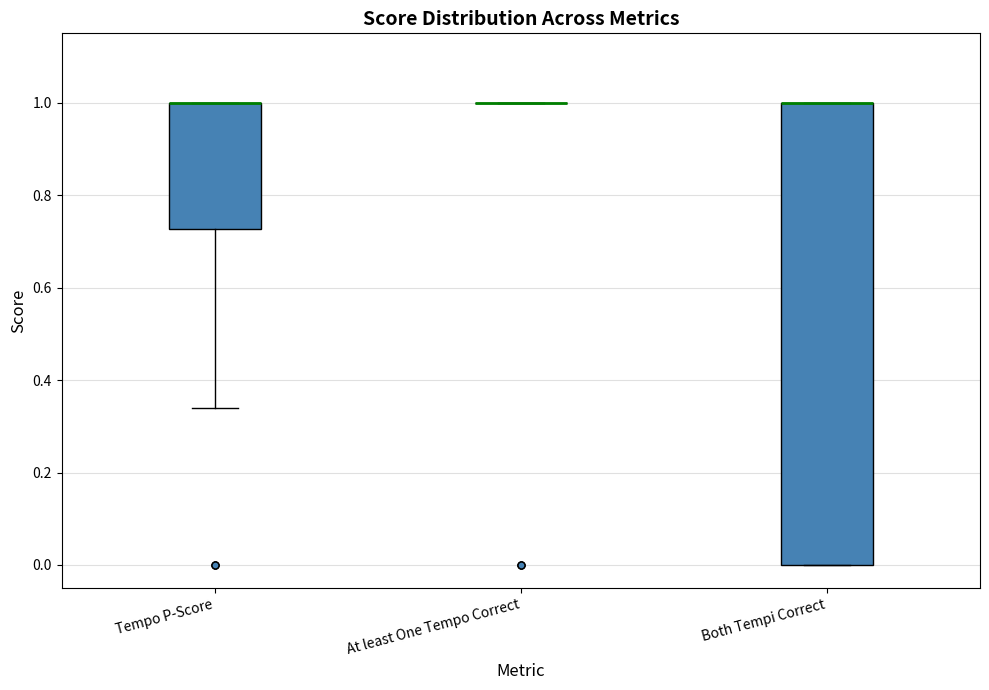

Reading left to right, read every box against the y-axis: the position of its median line, the range the box covers, and the ends of its whiskers. The values are not printed on the chart, so give them approximately, as read against the axis.

Tempo P-Score: median 1.00 (drawn on the box's upper edge), box 0.72 to 1.00, whiskers 0.34 to 1.00
At least One Tempo Correct: box collapsed to a line at 1.00, whiskers 1.00 to 1.00
Both Tempi Correct: median 1.00 (drawn on the box's upper edge), box 0.00 to 1.00, whiskers 0.00 to 1.00